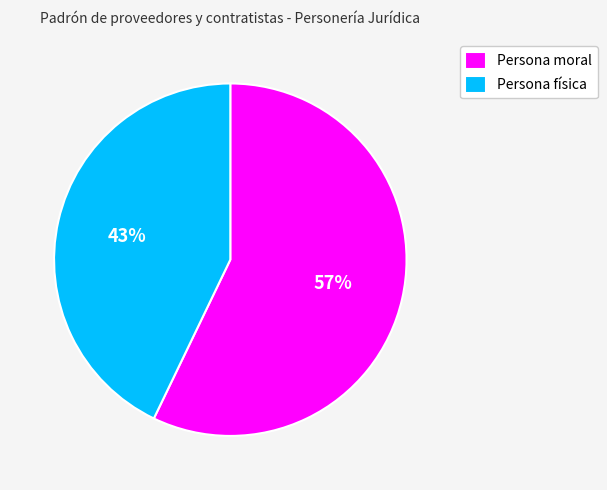

To the nearest percent, what is the combined percentage of Persona moral and Persona física?

100%